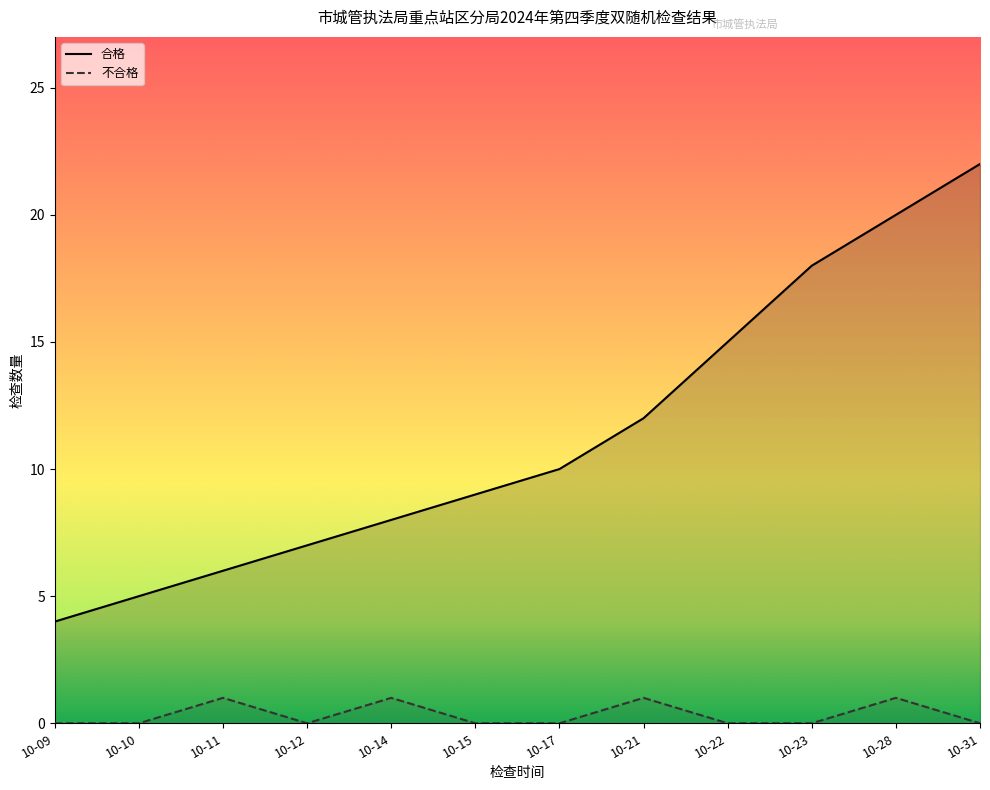

At 10-11, list the series in order from smallest to largest.

不合格, 合格